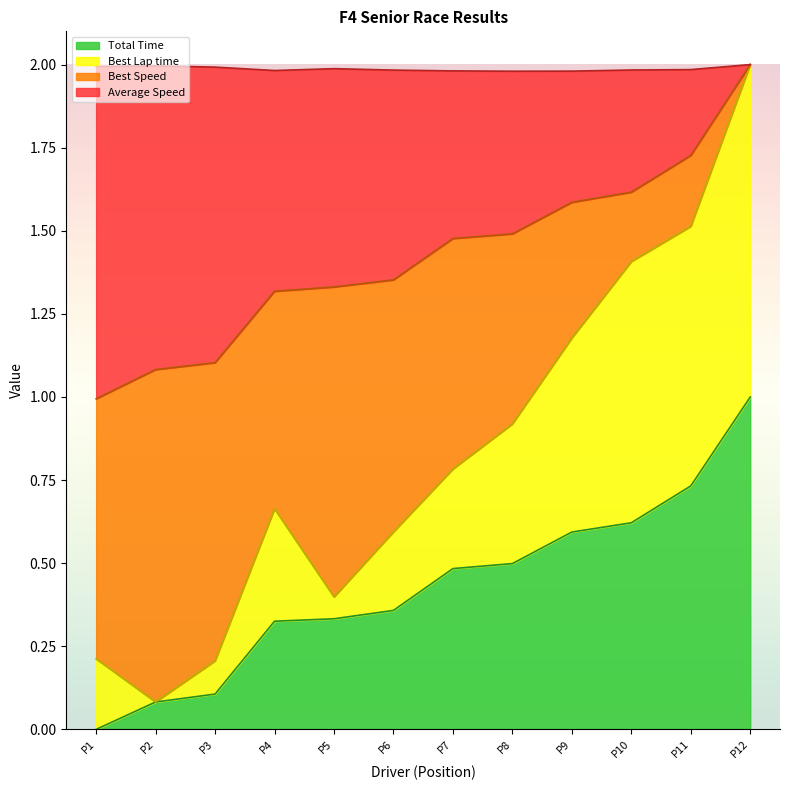

True or false: Average Speed and Total Time intersect in this chart.

False